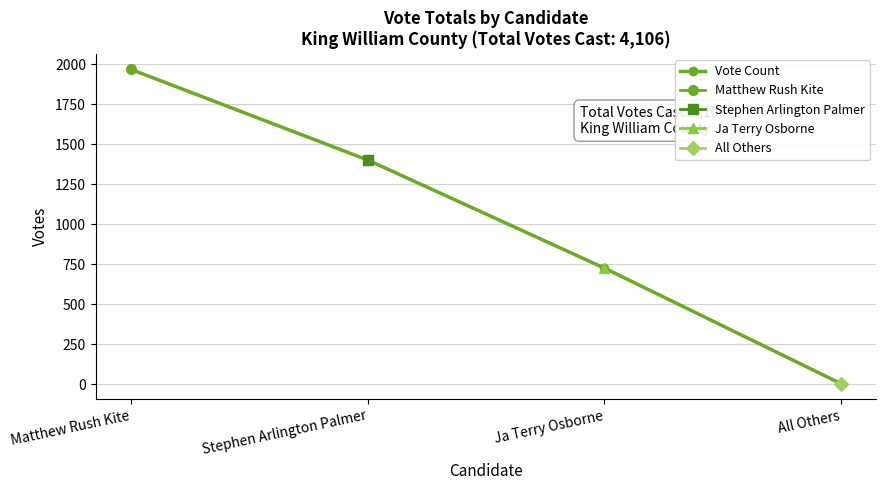

Reading left to right, extract all data points from this chart.

Matthew Rush Kite=1969	Stephen Arlington Palmer=1403	Ja Terry Osborne=728	All Others=6